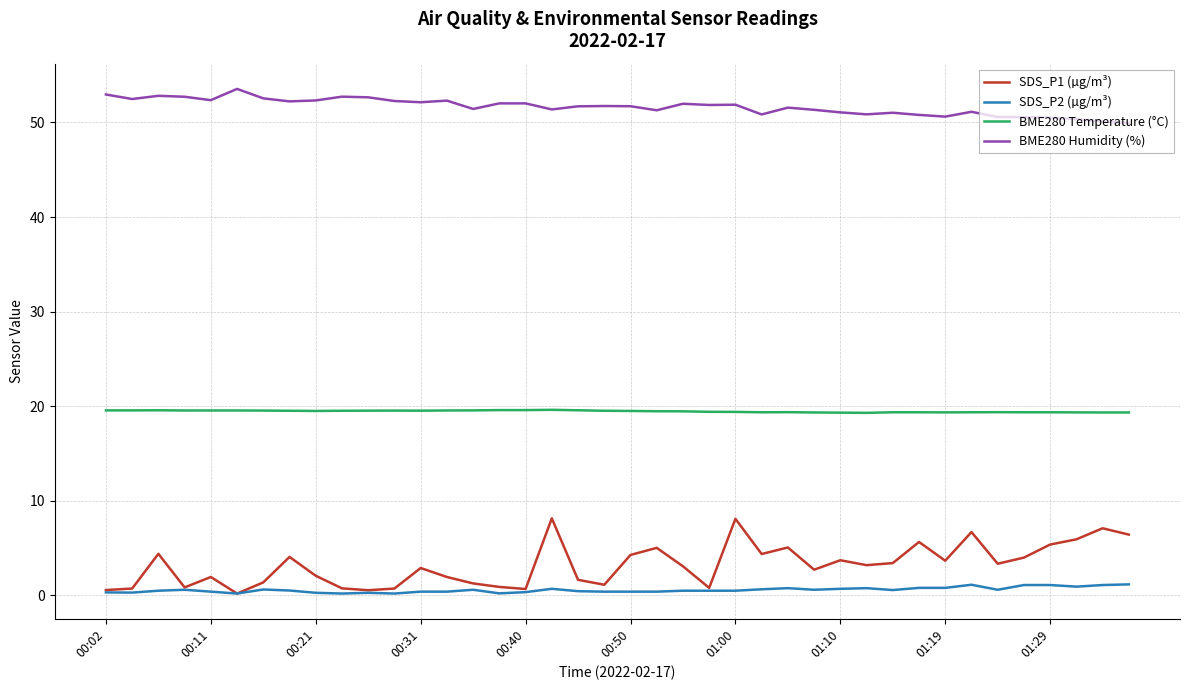

What is the greatest value displayed?

53.5